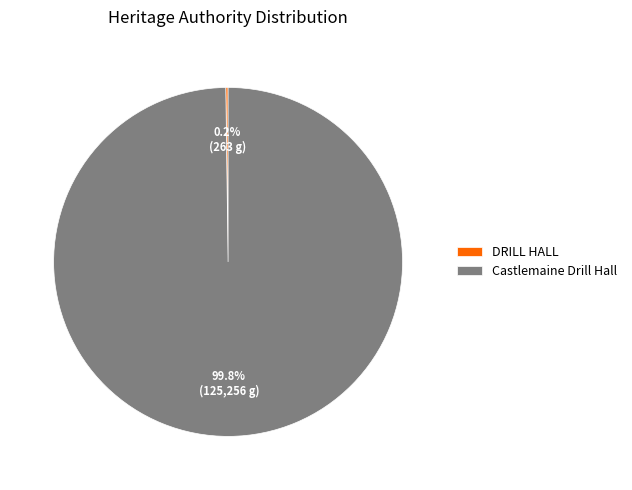

Does any single category account for the majority?

Yes